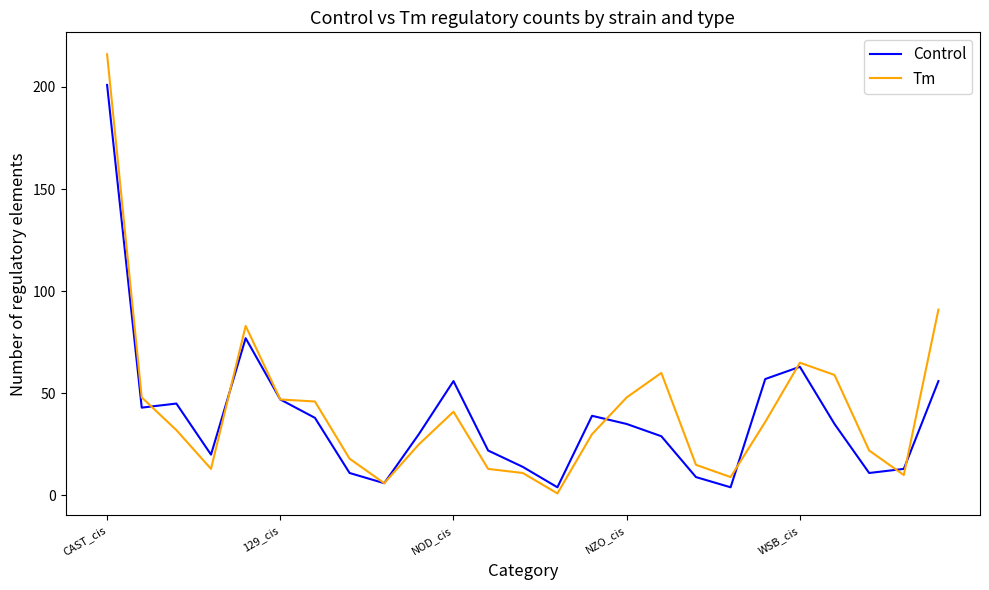

Which series has the largest range (max minus min)?

Tm